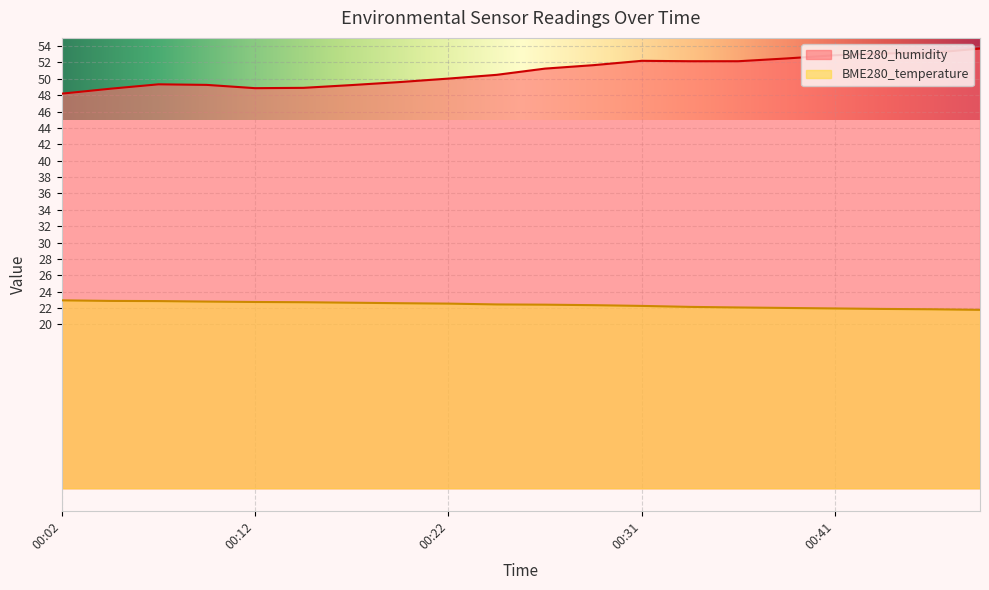

At how many categories does at least one series exceed 45?

20